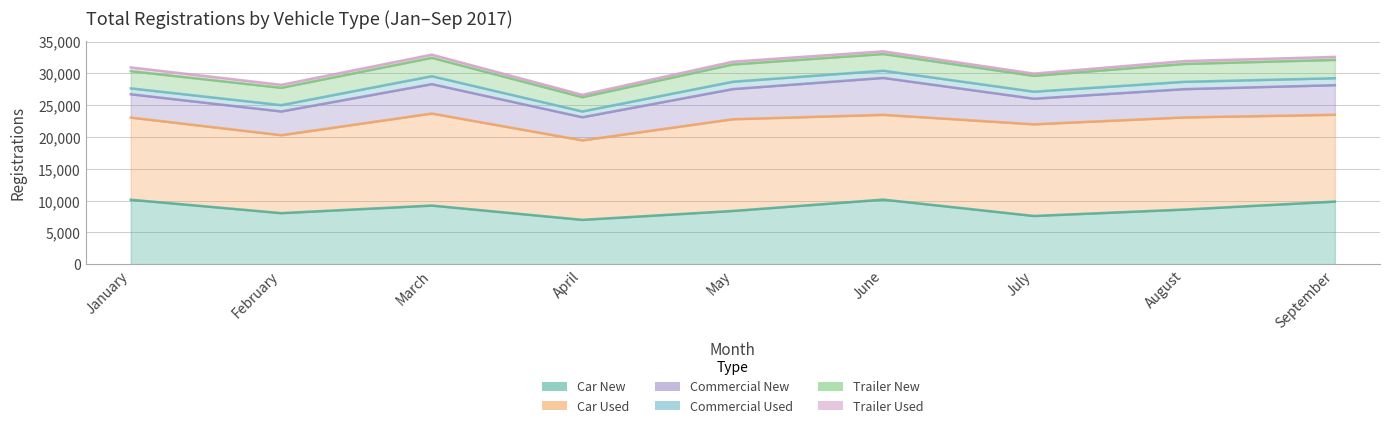

In Car Used, how many points are lower than both neighbors (excluding endpoints)?

3